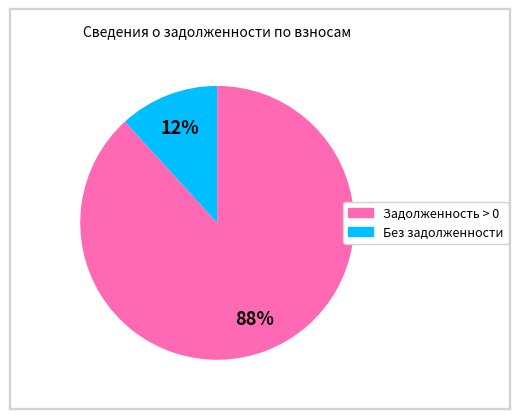

Is there a majority slice in this chart?

Yes